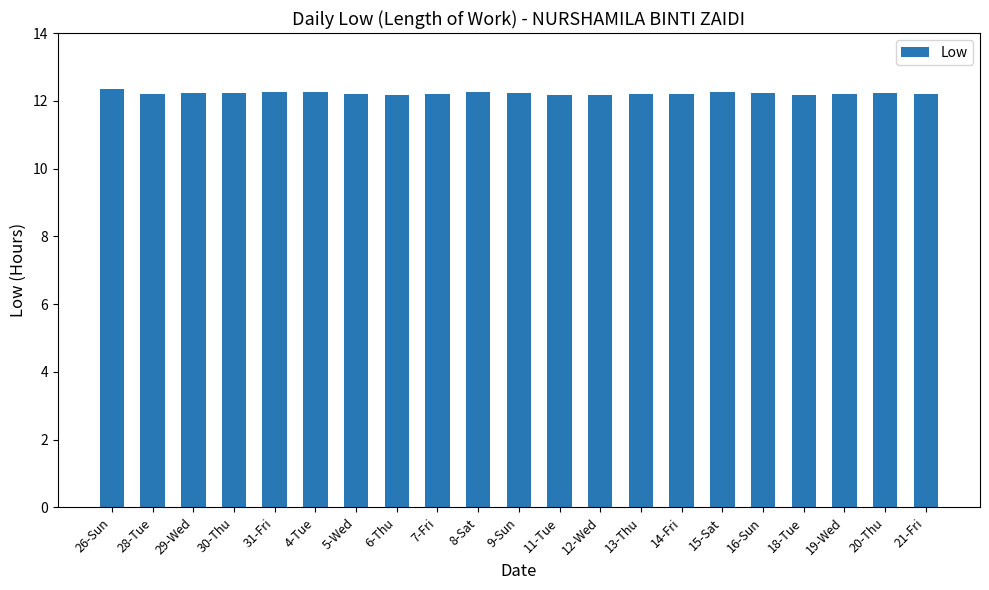

The value at 19-Wed is 12.2. True or false?

True